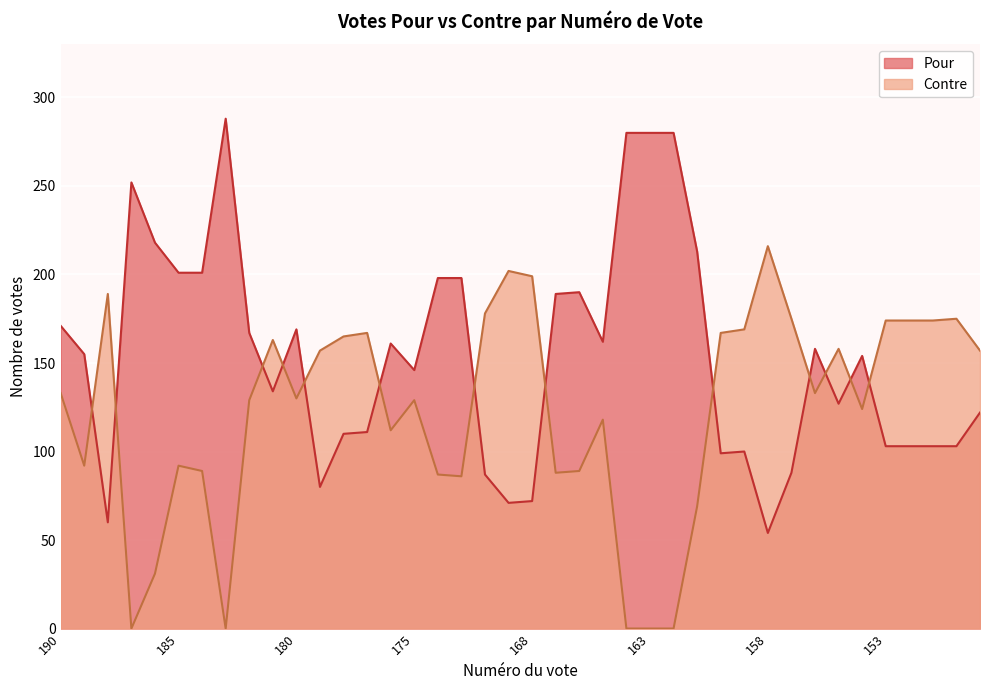

At which label does Contre reach its minimum?

187